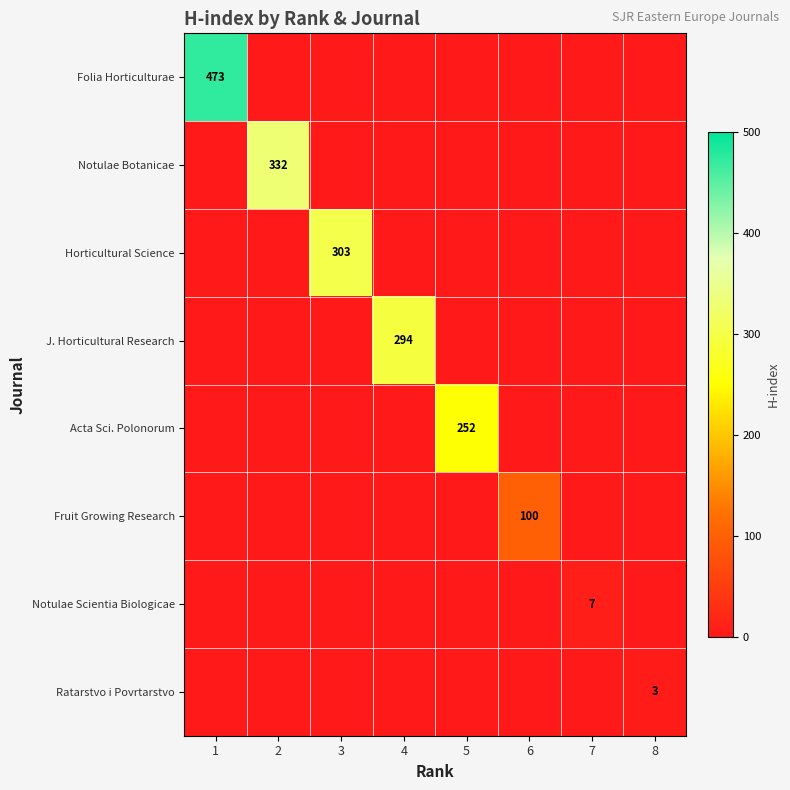

At which category does the chart reach its peak across all series?

1